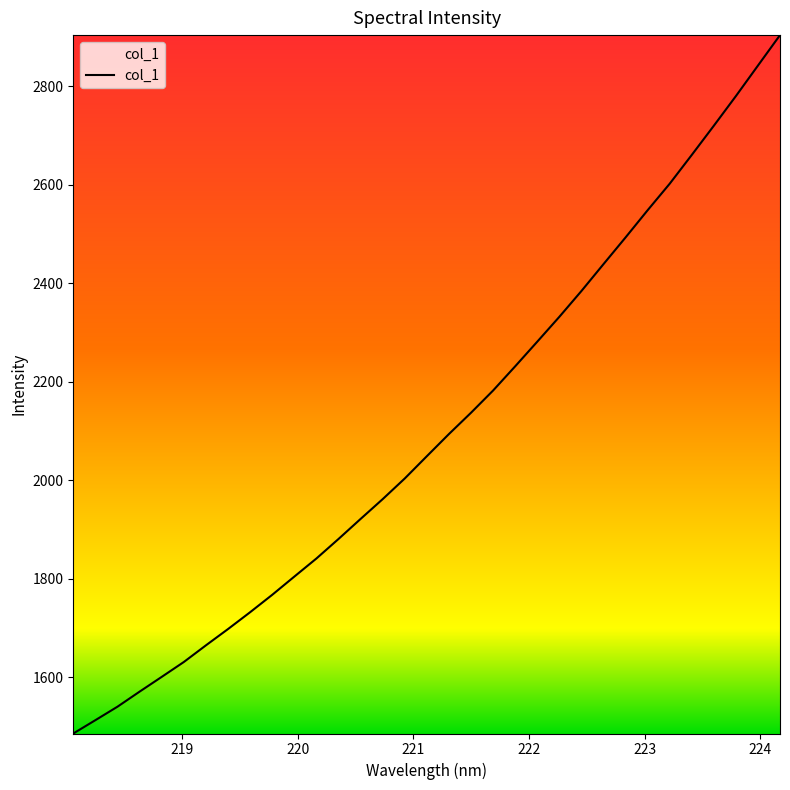

What is the minimum value shown in the chart?

1485.9